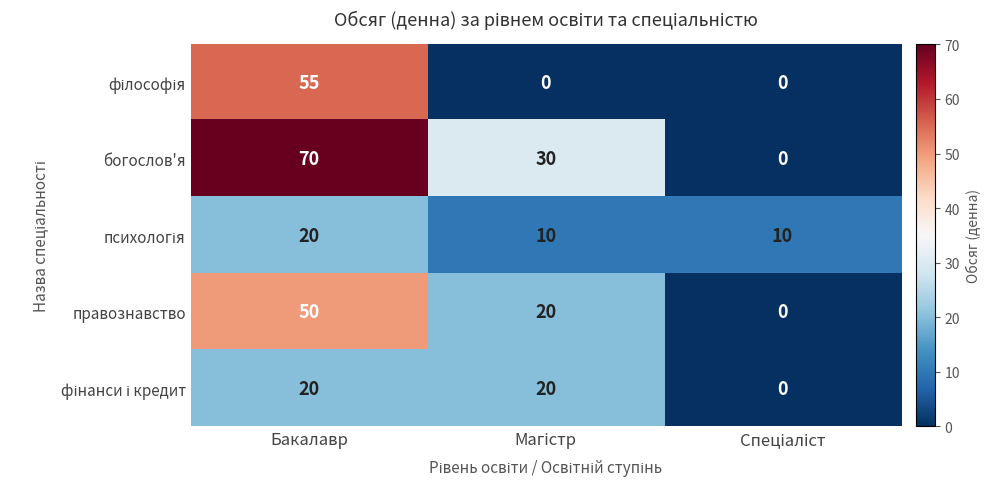

The value of правознавство at Бакалавр is 70. True or false?

False